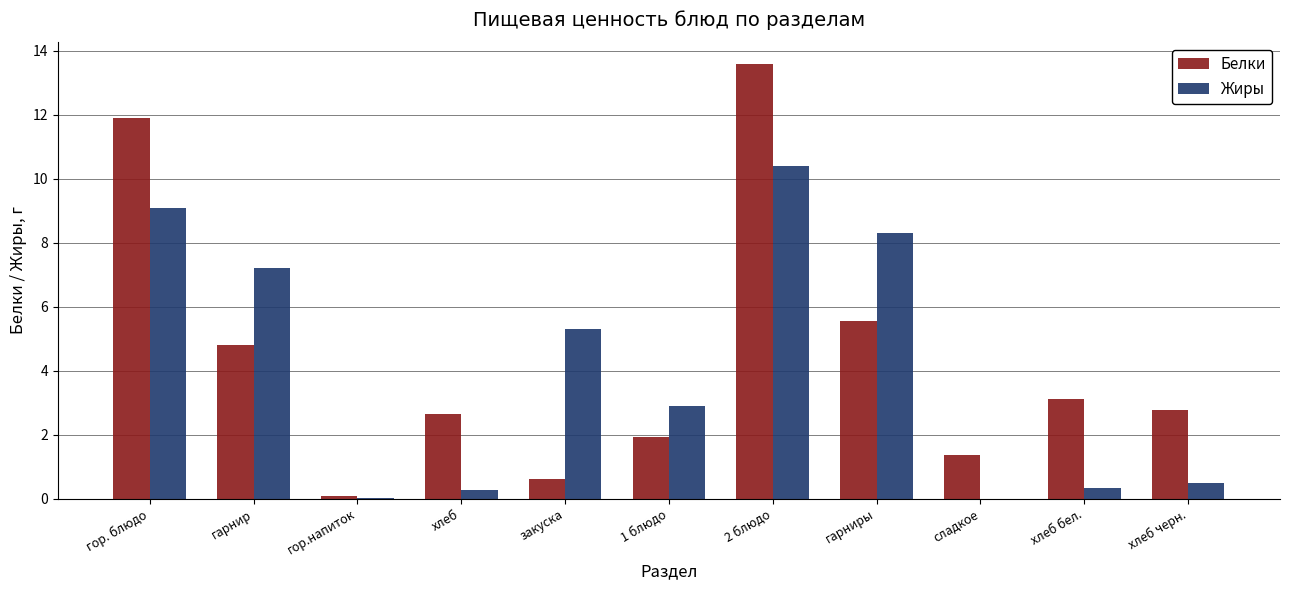

Which series has the widest spread of values?

Белки